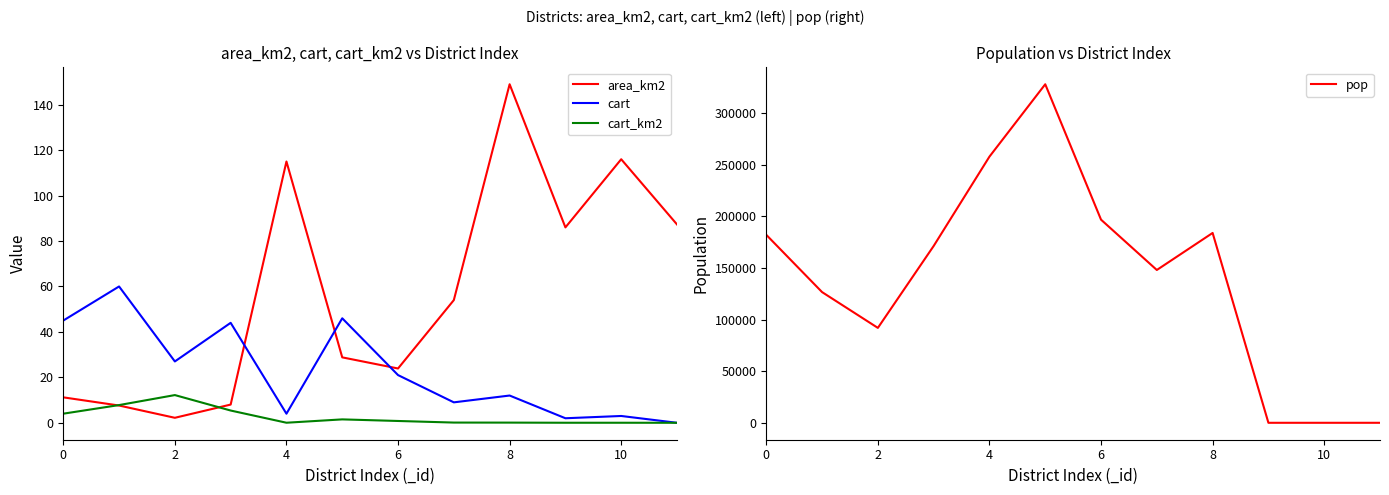

After their last crossing, which series has the higher values: pop or cart_km2?

cart_km2